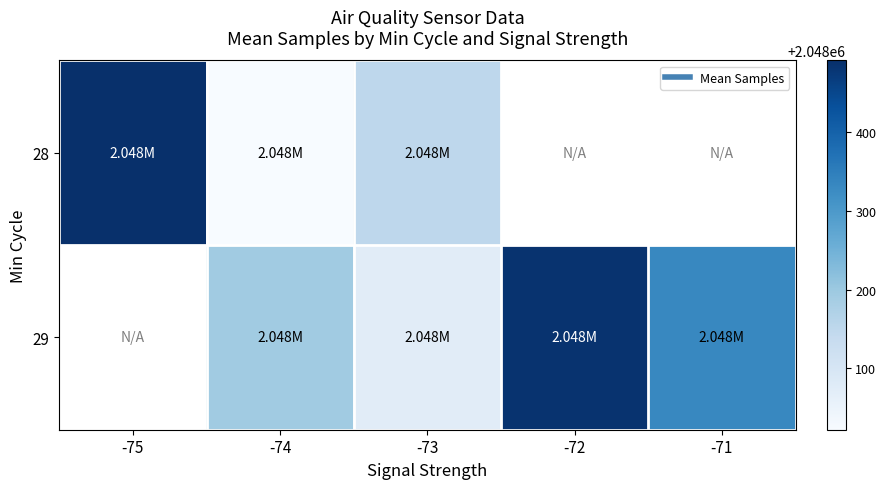

Which category has the highest value across all series?

-75